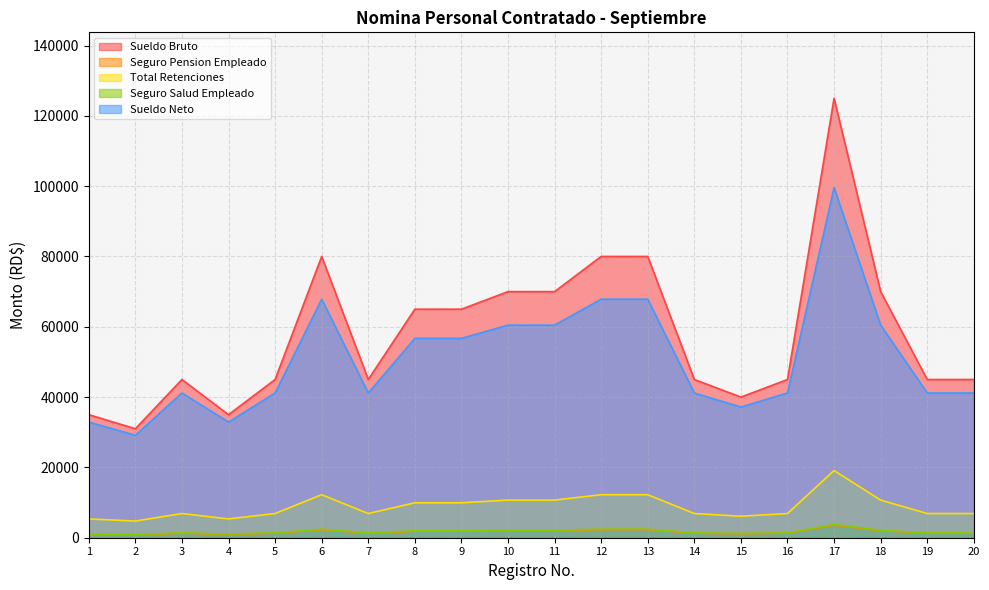

How many data points in Seguro Salud Empleado are above 1368?

9